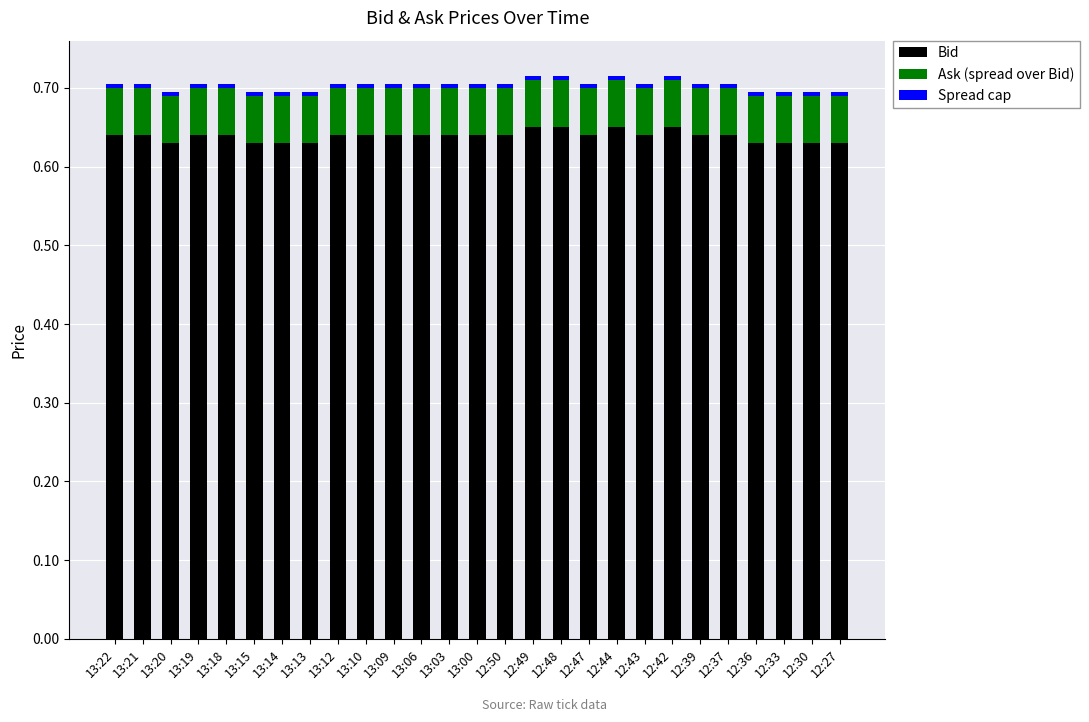

The Bid series shows 0.8 at 13:15. True or false?

False